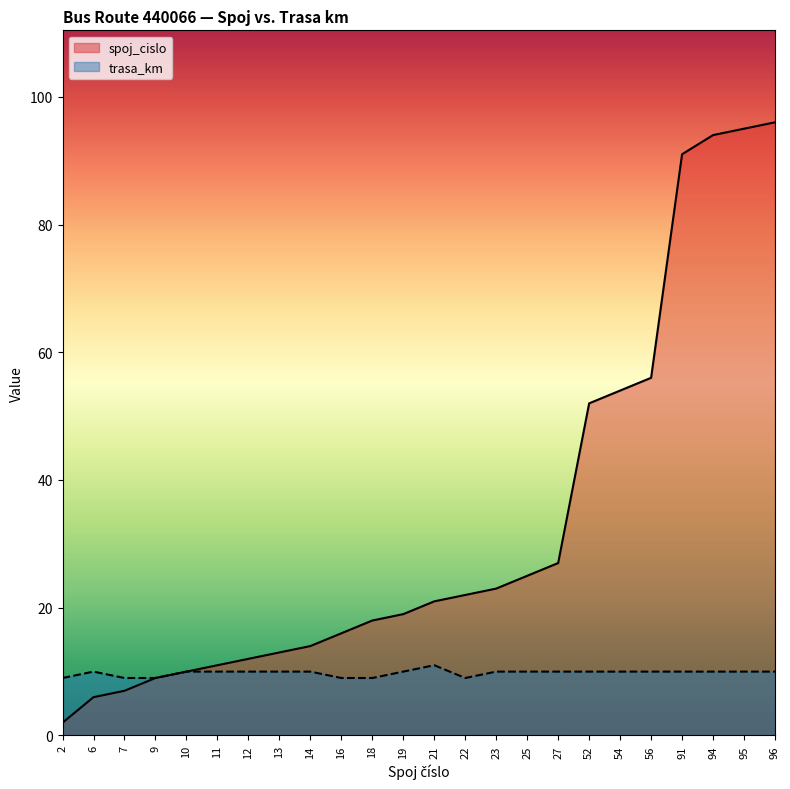

At which label does spoj_cislo reach its minimum?

2